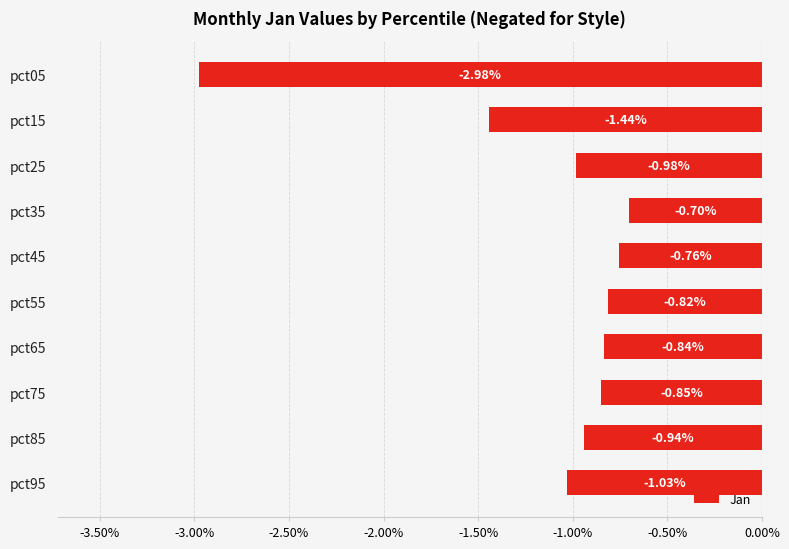

Between pct05 and pct25, which is larger?

pct25